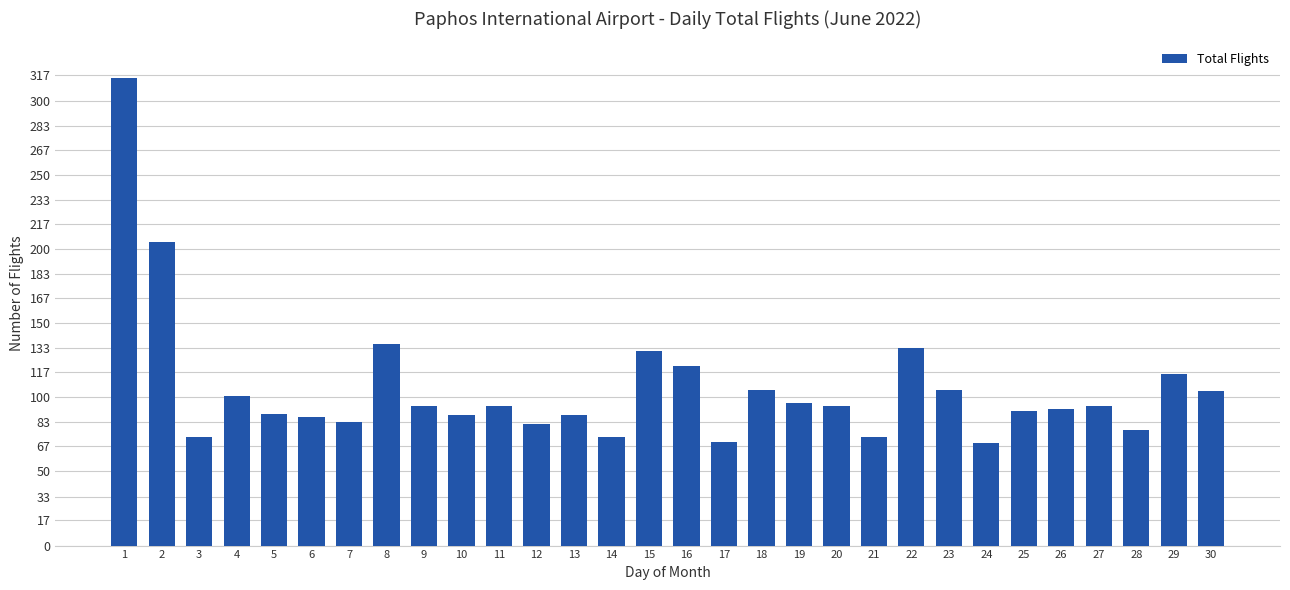

What is the sum of the values at 26 and 15?

223